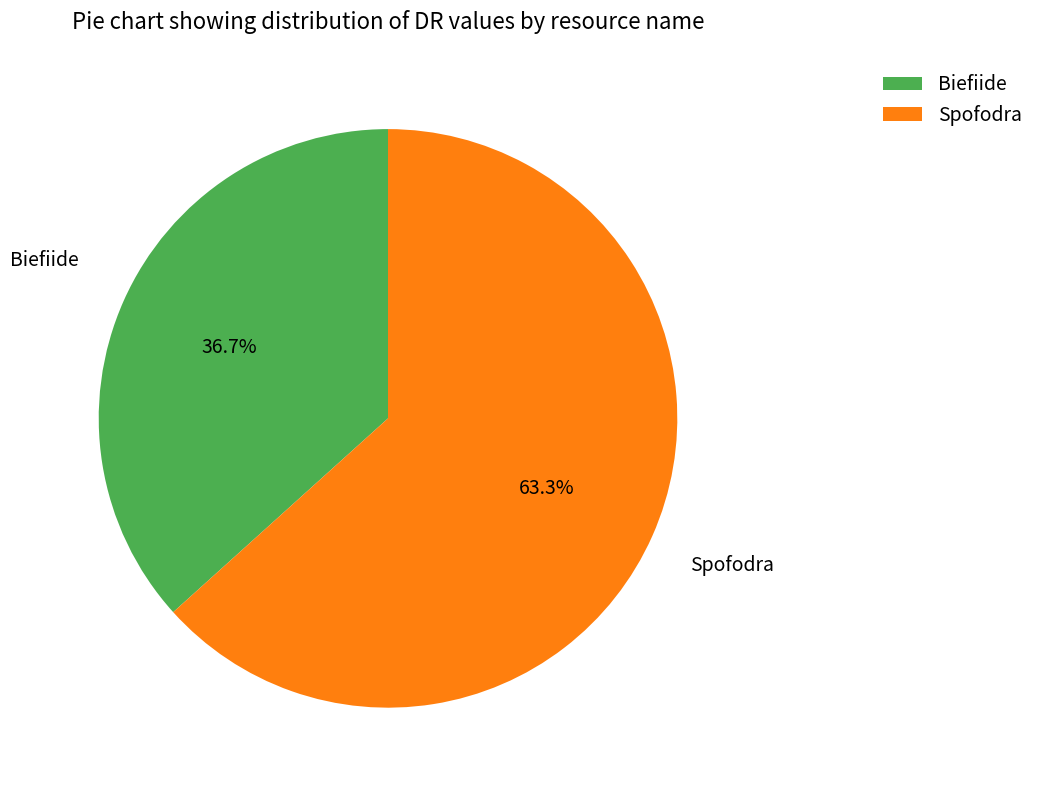

What percentage is the Biefiide slice, to the nearest percent?

37%